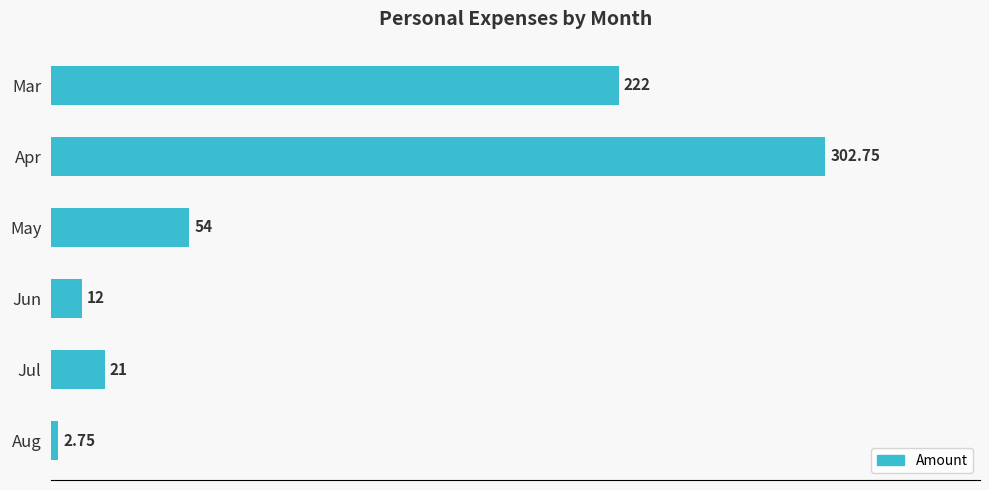

Count the number of categories in the chart.

6